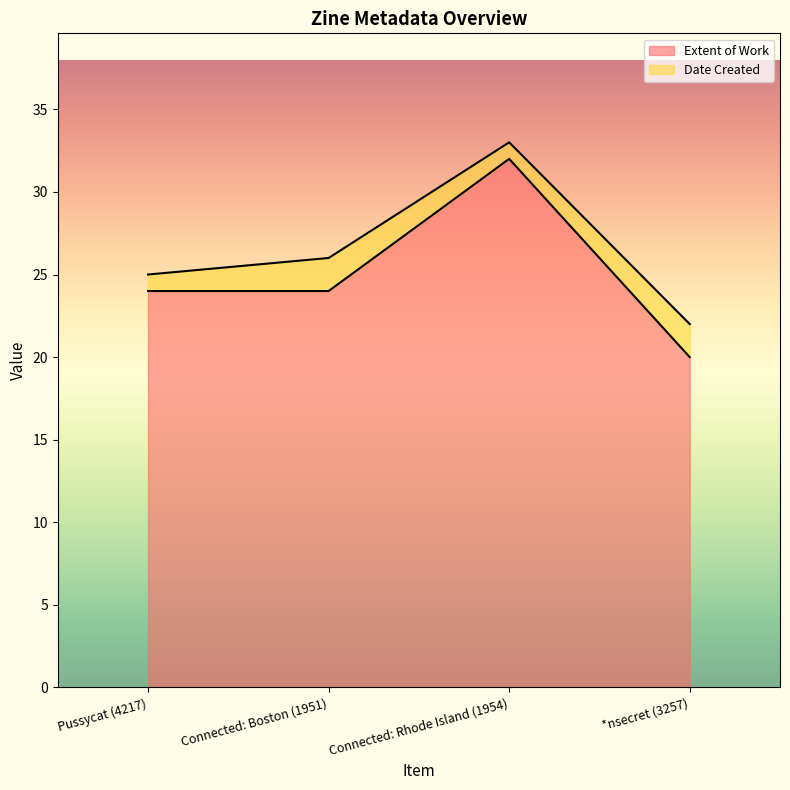

True or false: the data shows 14 at Pussycat (4217).

False